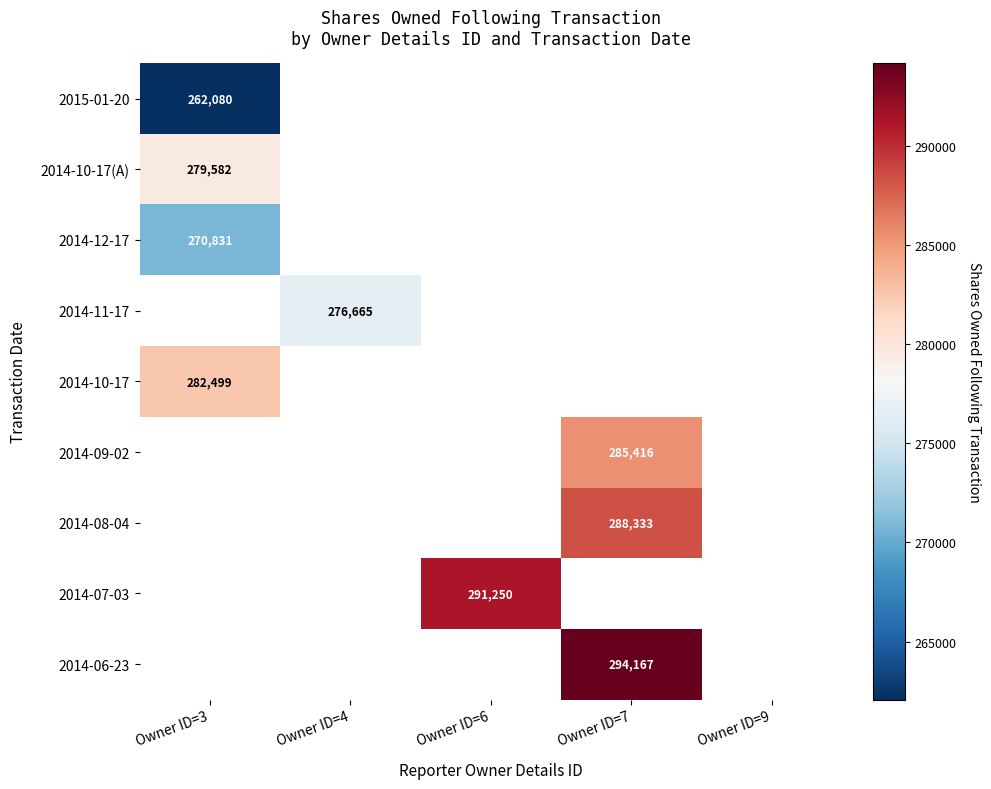

True or false: 2014-11-17 has a value of 77642 at Owner ID=4.

False